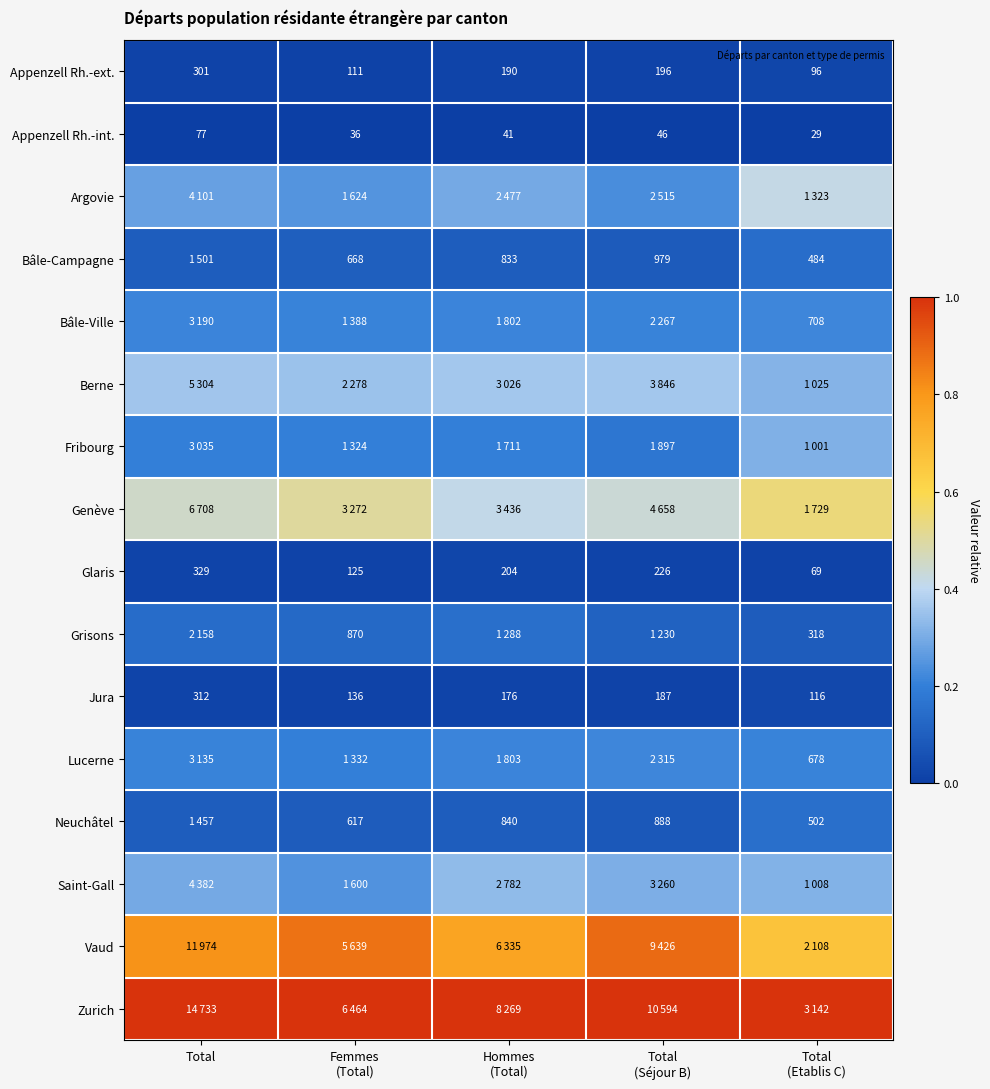

Which category has the highest value in the Glaris series?

Total